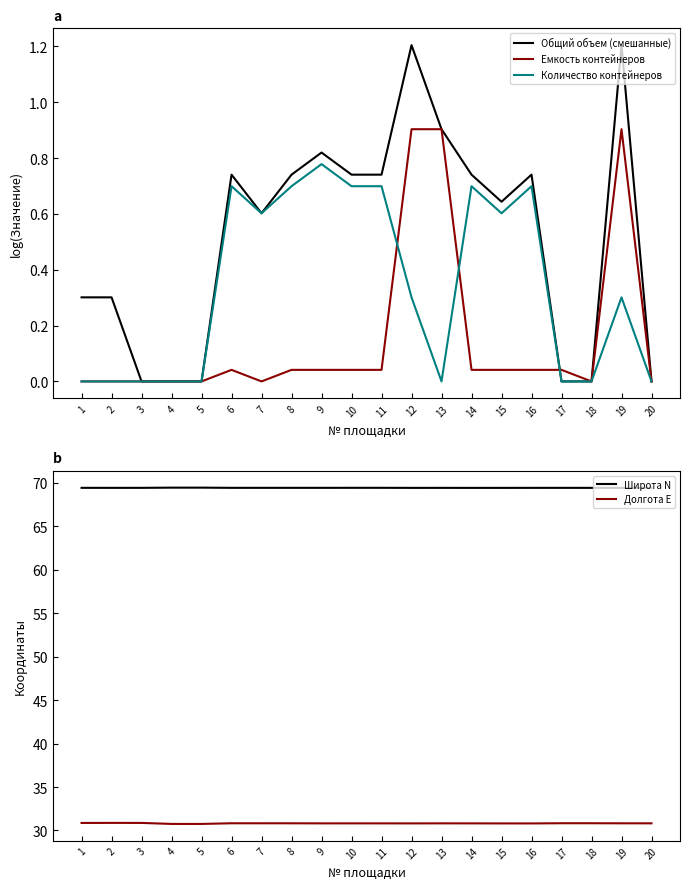

Reading left to right, list all the values displayed in this chart.

Общий объем (смешанные): 0.3	0.3	0.0	0.0	0.0	0.7	0.6	0.7	0.8	0.7	0.7	1.2	0.9	0.7	0.6	0.7	0.0	0.0	1.2	0.0
Емкость контейнеров: 0.0	0.0	0.0	0.0	0.0	0.0	0.0	0.0	0.0	0.0	0.0	0.9	0.9	0.0	0.0	0.0	0.0	0.0	0.9	0.0
Количество контейнеров: 0.0	0.0	0.0	0.0	0.0	0.7	0.6	0.7	0.8	0.7	0.7	0.3	0.0	0.7	0.6	0.7	0.0	0.0	0.3	0.0
Широта N: 69.4	69.4	69.4	69.5	69.5	69.4	69.4	69.4	69.4	69.4	69.4	69.4	69.4	69.4	69.4	69.4	69.4	69.4	69.4	69.4
Долгота E: 30.9	30.9	30.9	30.8	30.8	30.8	30.8	30.8	30.8	30.8	30.8	30.8	30.8	30.8	30.8	30.8	30.8	30.8	30.8	30.8